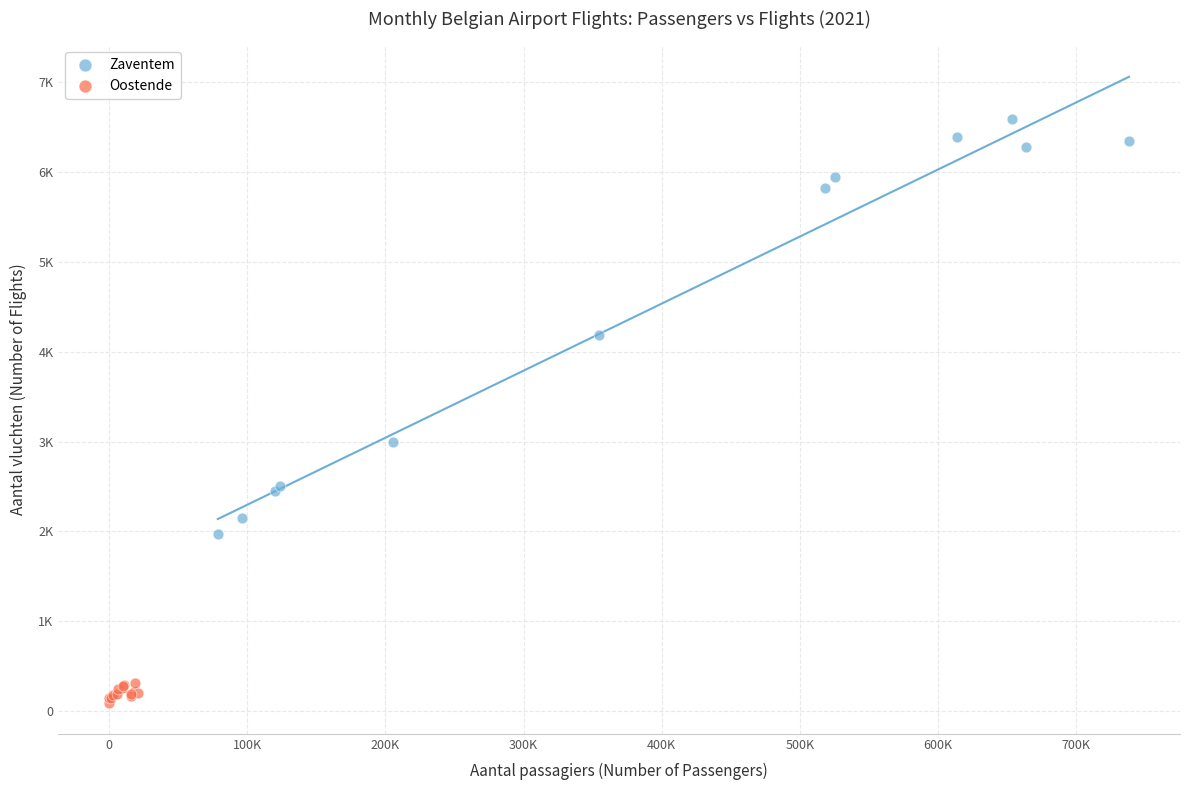

What are all the series names shown in the legend?

Zaventem, Oostende